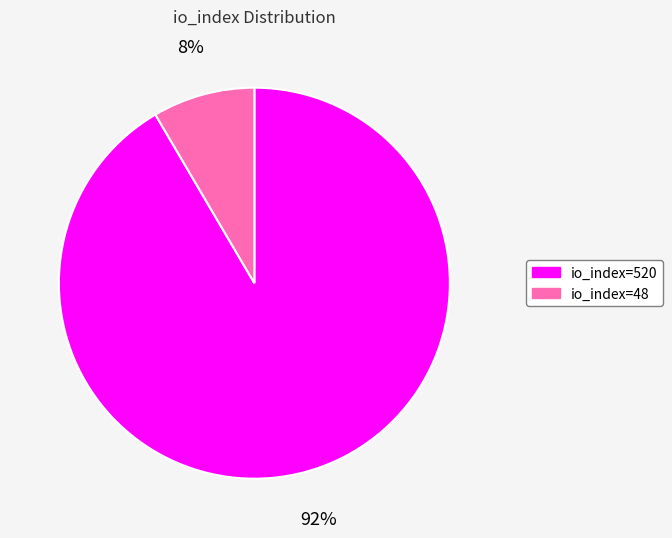

What percentage is the io_index=48 slice, to the nearest percent?

8%